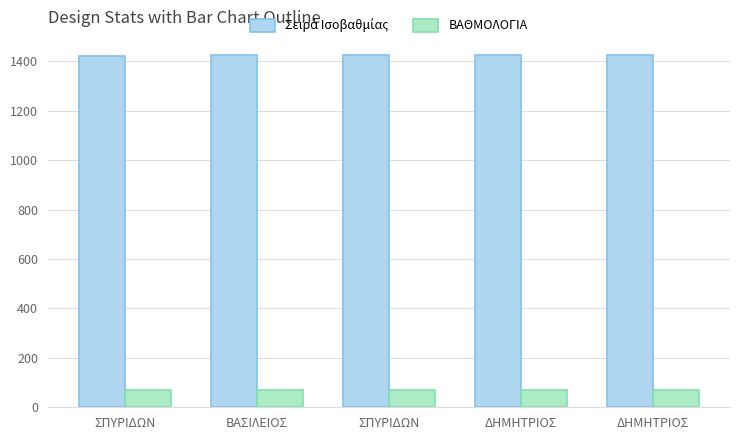

Which has a higher value, ΔΗΜΗΤΡΙΟΣ or ΒΑΣΙΛΕΙΟΣ?

ΔΗΜΗΤΡΙΟΣ